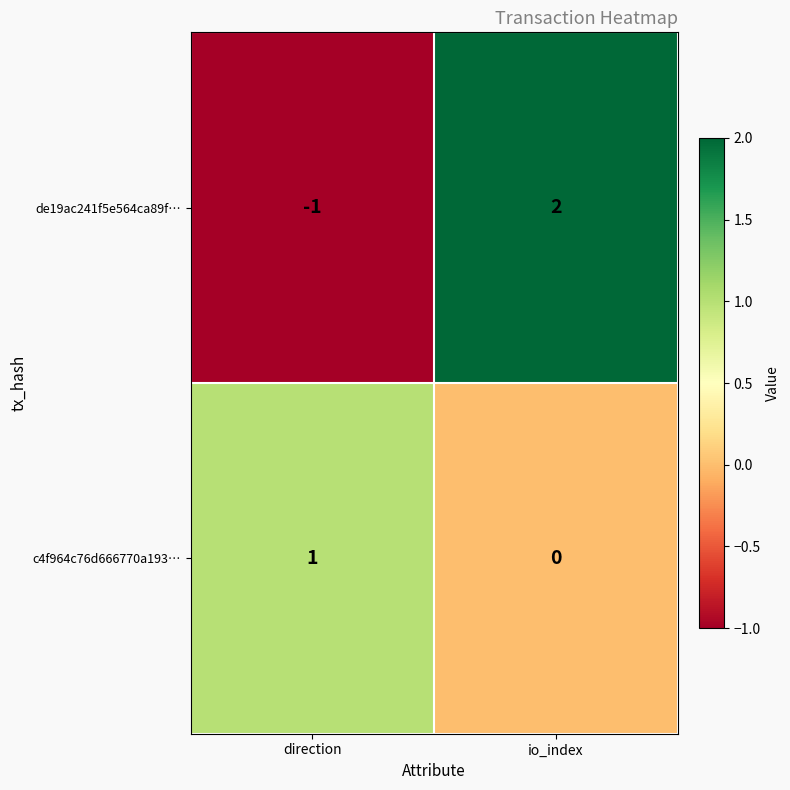

Is it true that de19ac241f5e564ca89f… equals -1 at direction?

True